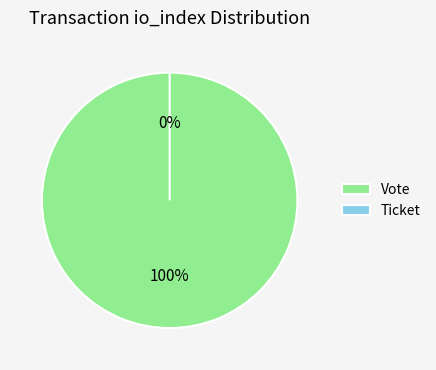

Which slice is the largest?

Vote